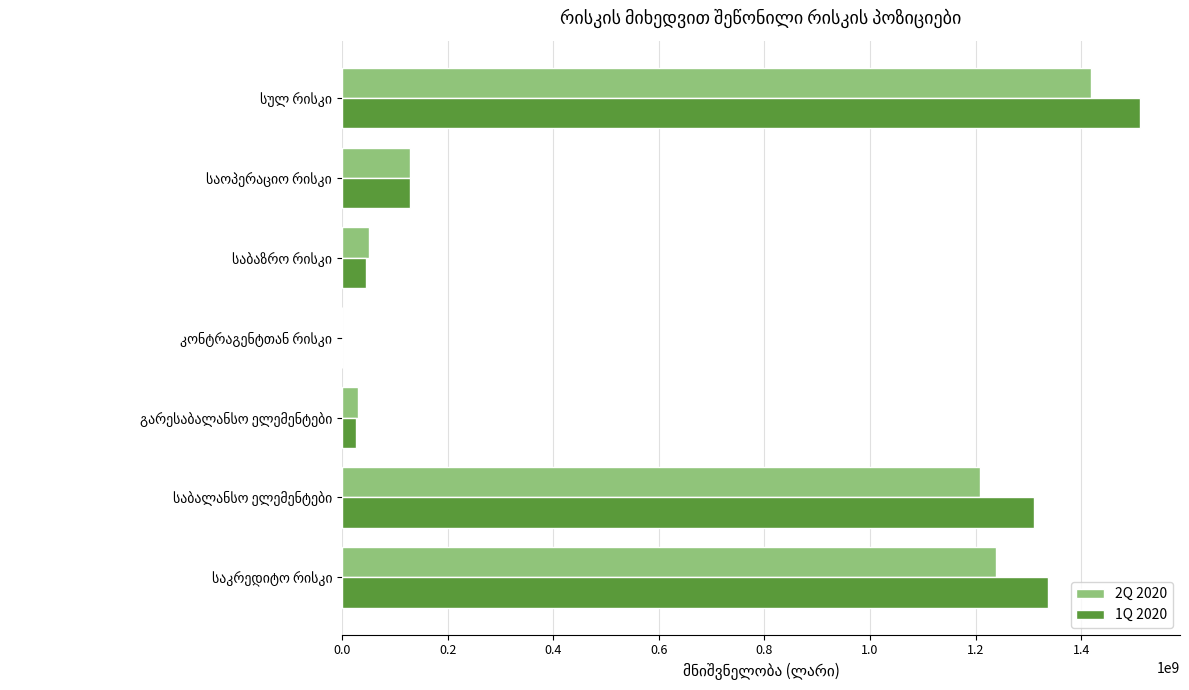

What is the sum of all 2Q 2020 values?

4076379381.5